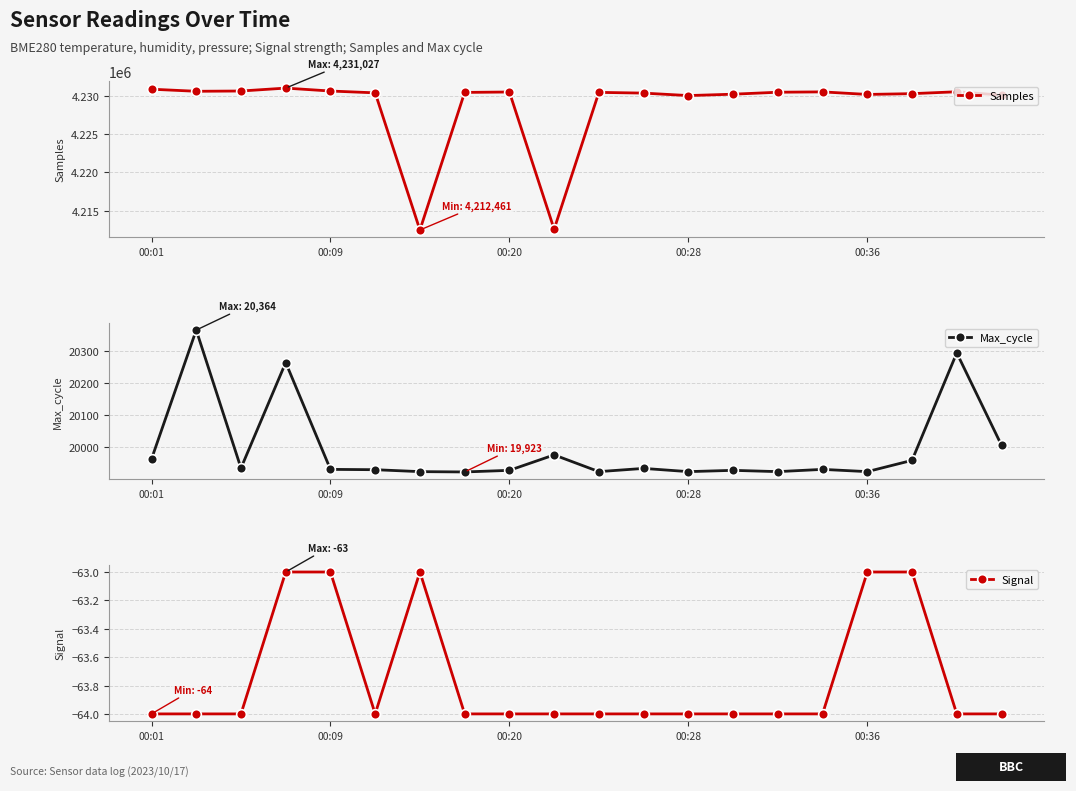

What is the average value of the Max_cycle series?

19994